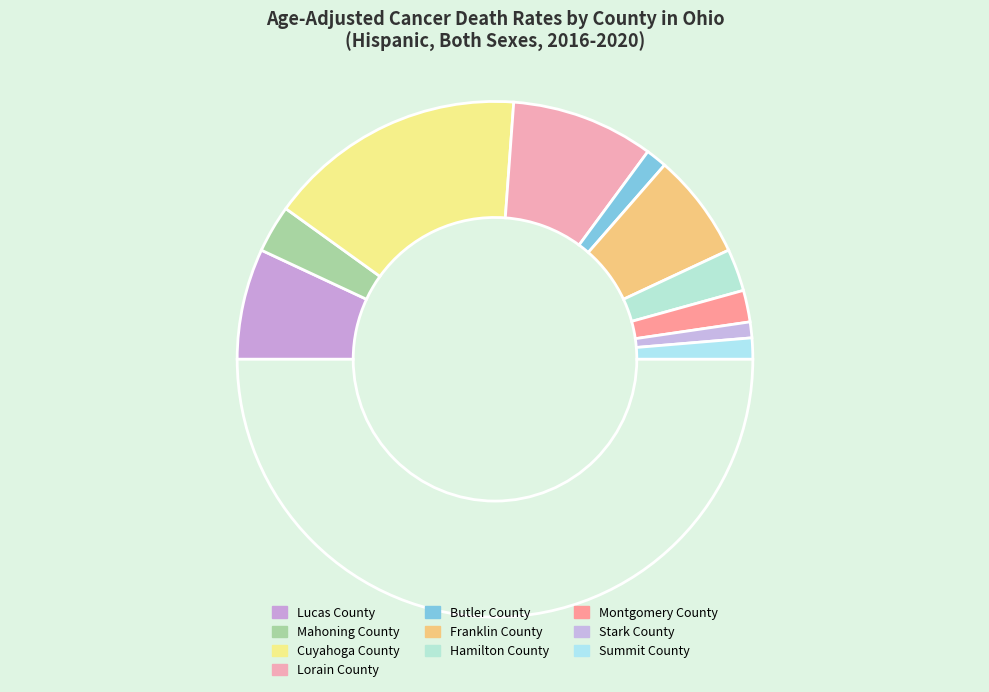

Which slice is the smallest?

Stark County